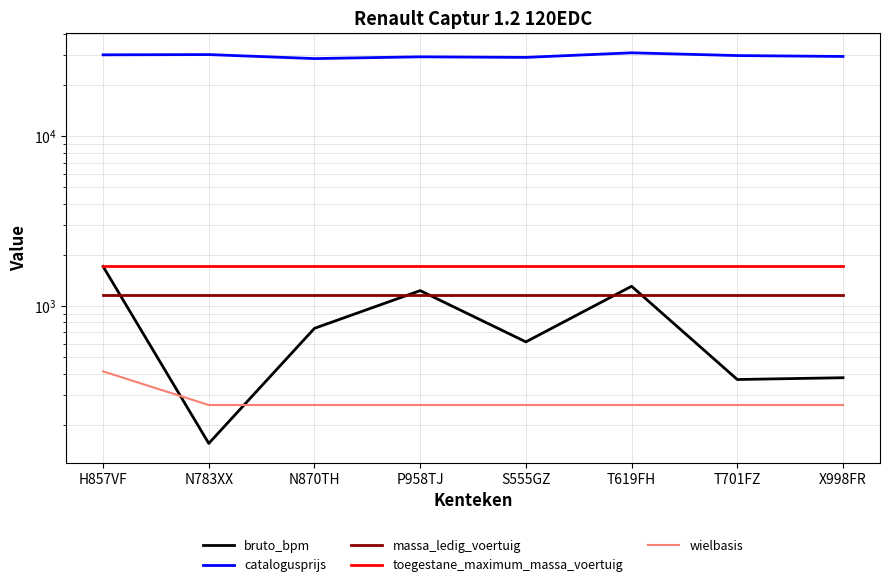

Is it true that massa_ledig_voertuig equals 787 at N870TH?

False